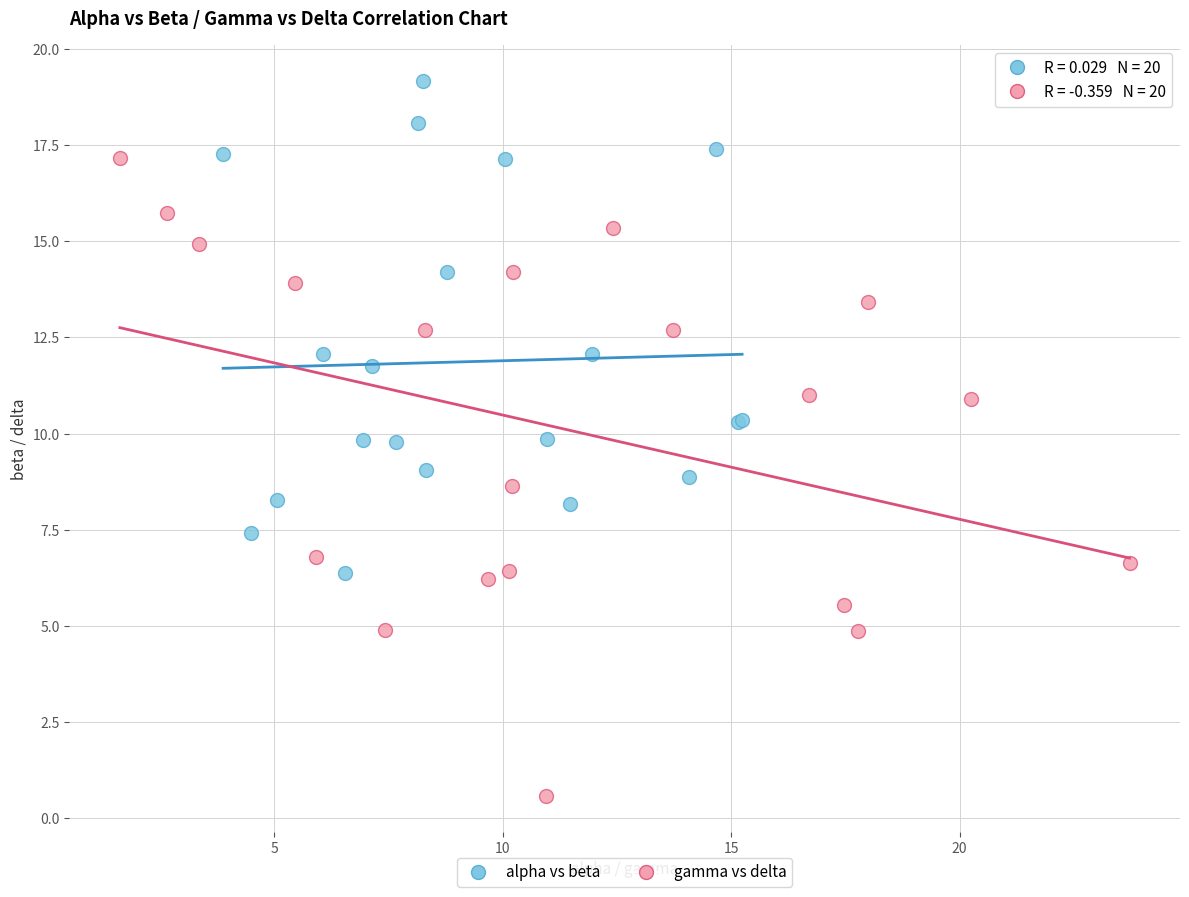

Which series has the largest Y range (max minus min)?

gamma vs delta